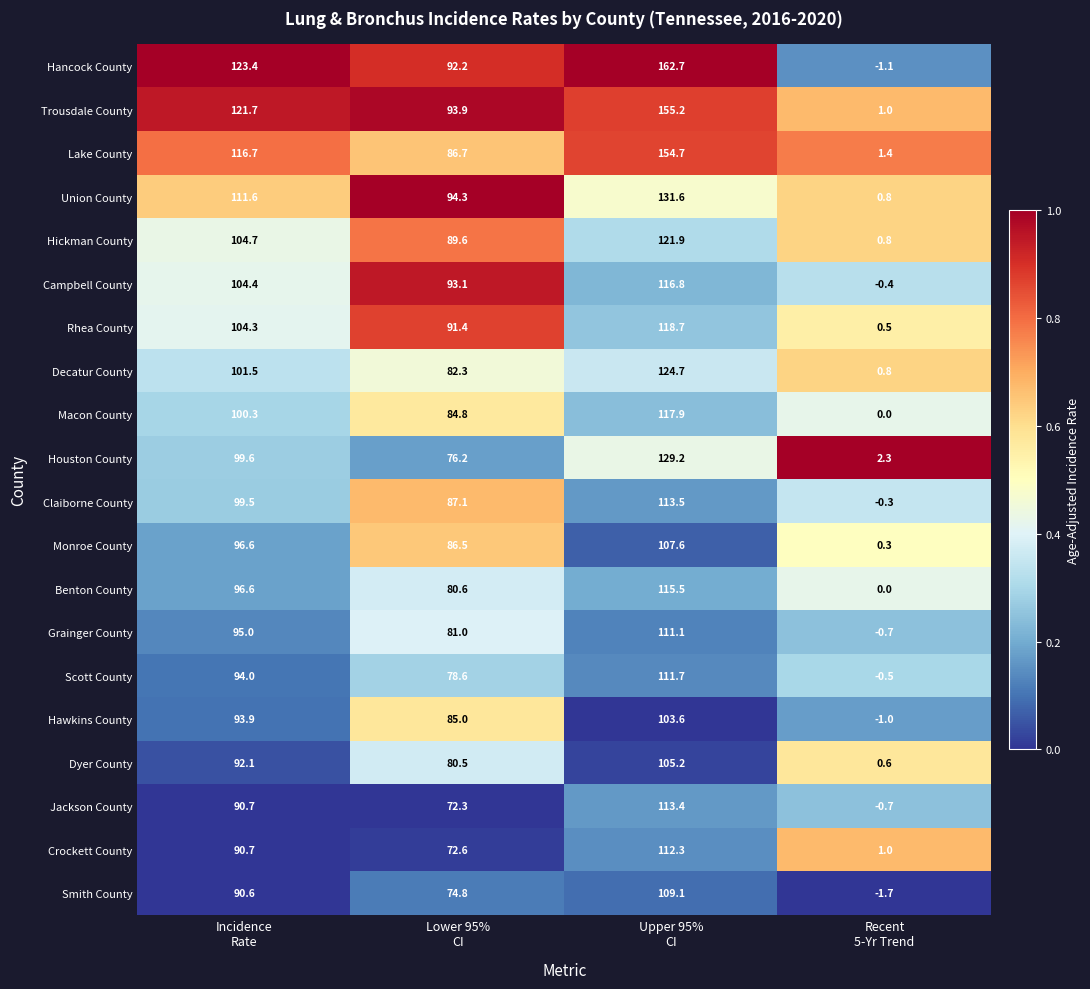

Which series has the largest total across all categories?

Hancock County